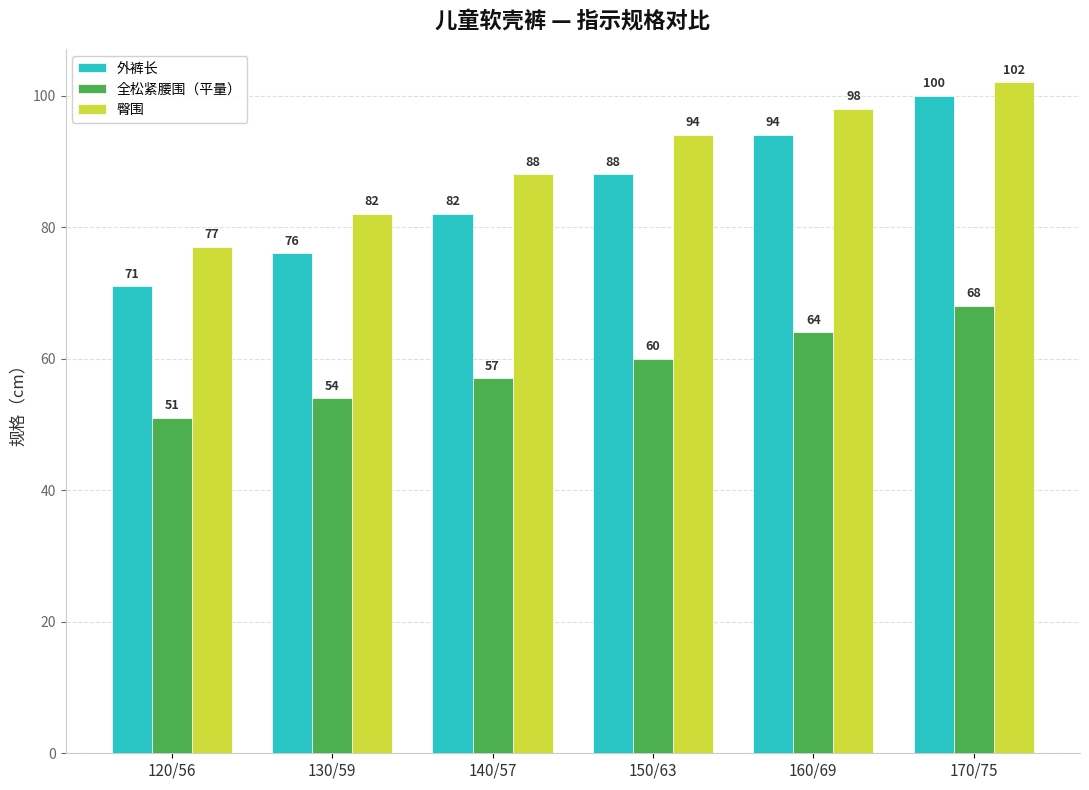

How many data points in 外裤长 are less than 88?

3